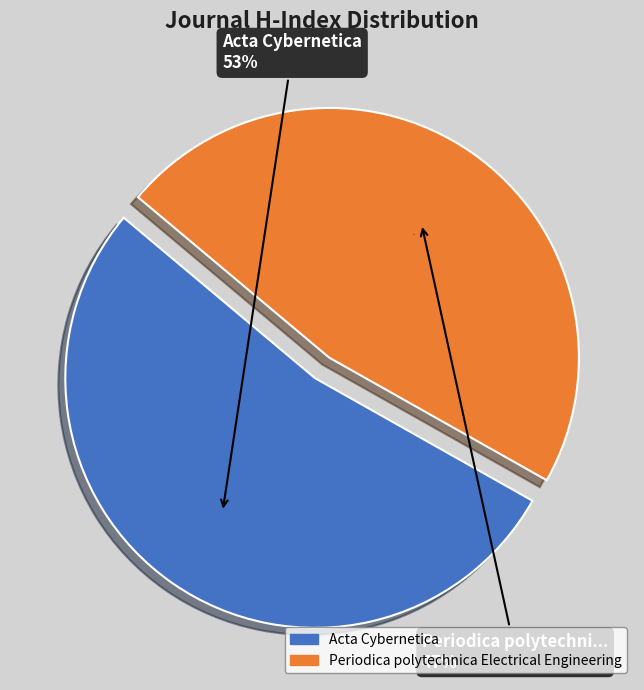

How many segments does this pie chart have?

2